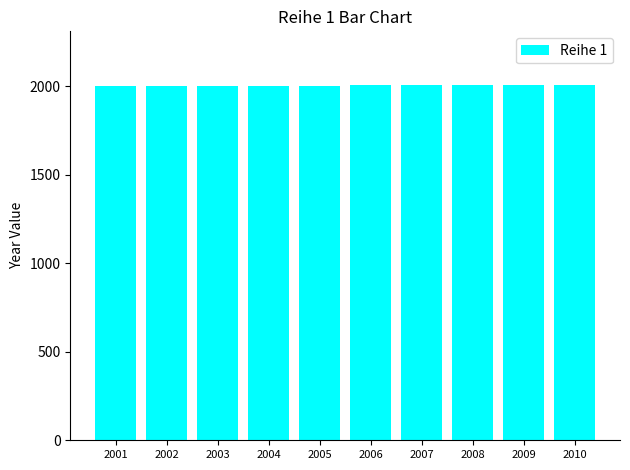

Are the bars grouped side by side (vs. stacked)?

No